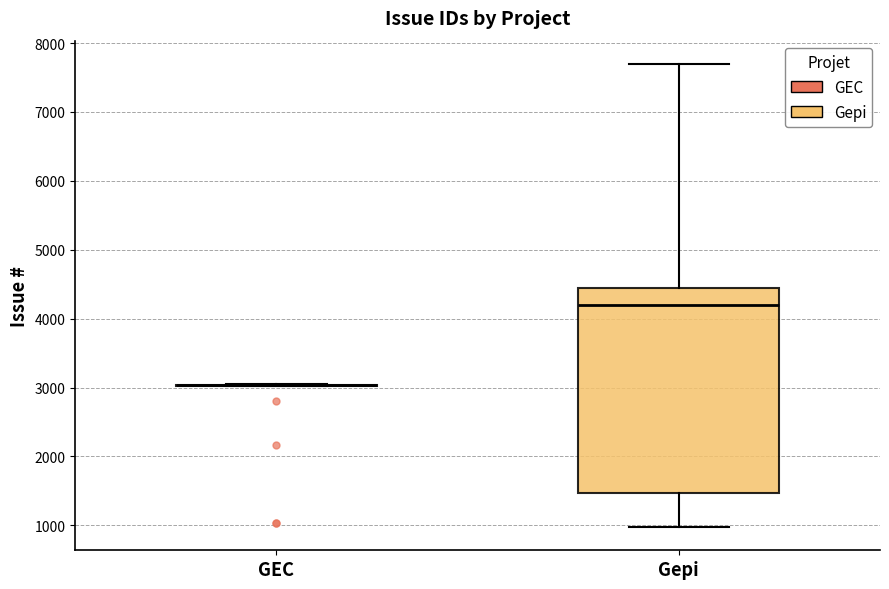

Reading left to right, read every box against the y-axis: the position of its median line, the range the box covers, and the ends of its whiskers. The values are not printed on the chart, so give them approximately, as read against the axis.

GEC: box collapsed to a line at 3000, whiskers 3000 to 3000
Gepi: median 4200, box 1500 to 4400, whiskers 1000 to 7700